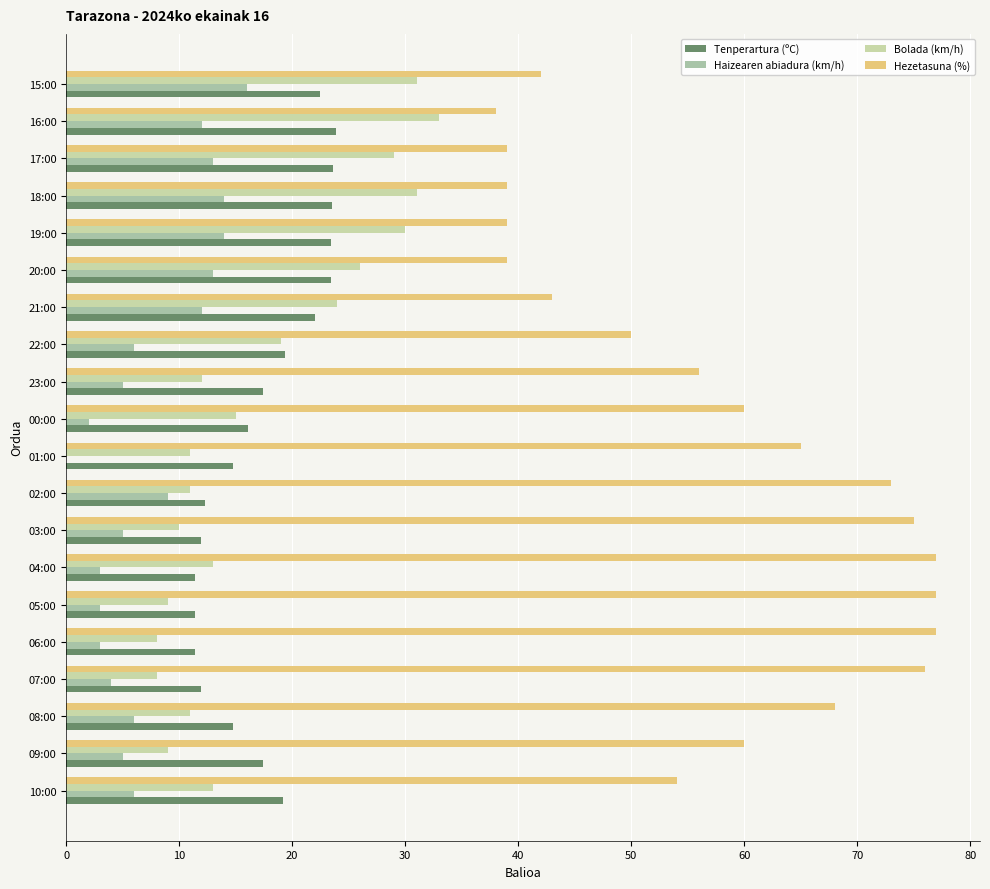

What is the sum of all Bolada (km/h) values?

353.0